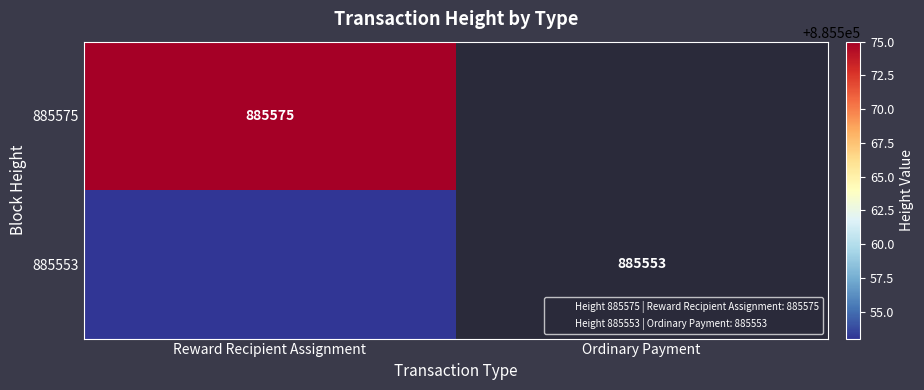

The 885575 series shows 1228035 at Reward Recipient Assignment. True or false?

False